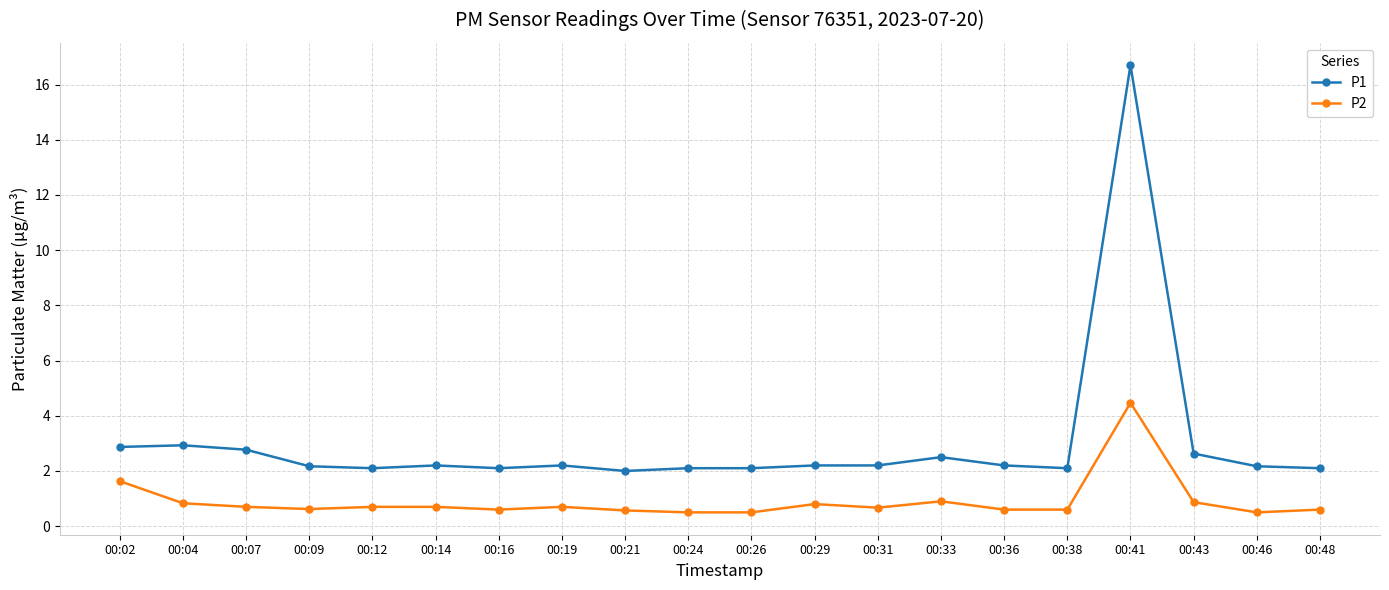

How many data points does each series have?

20